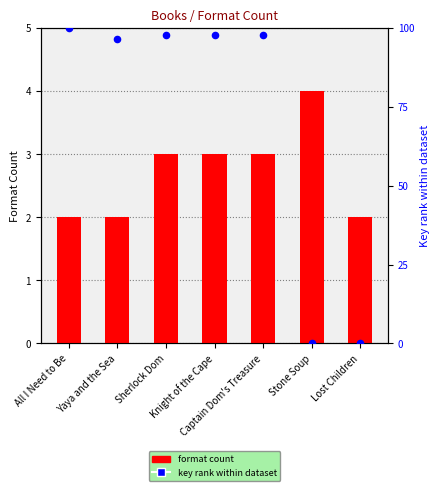

At which category is the sum across all series the highest?

All I Need to Be